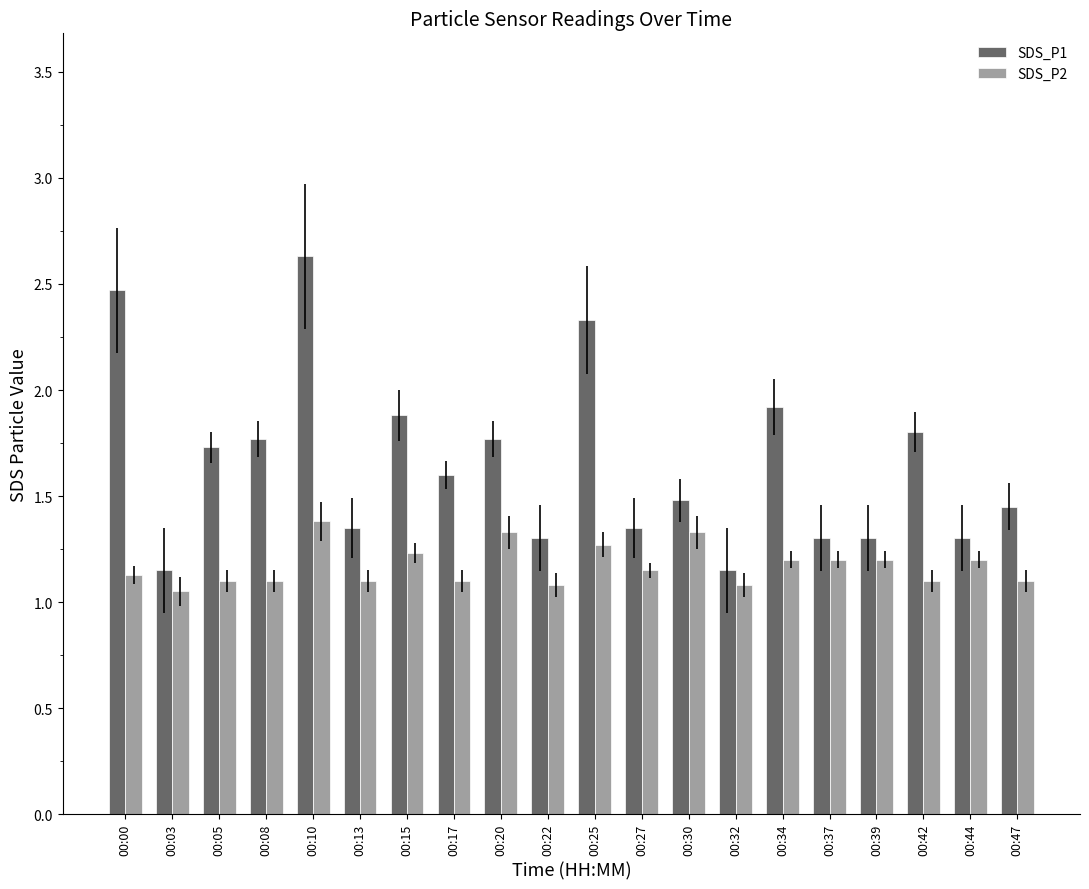

Does the chart contain any negative values?

No